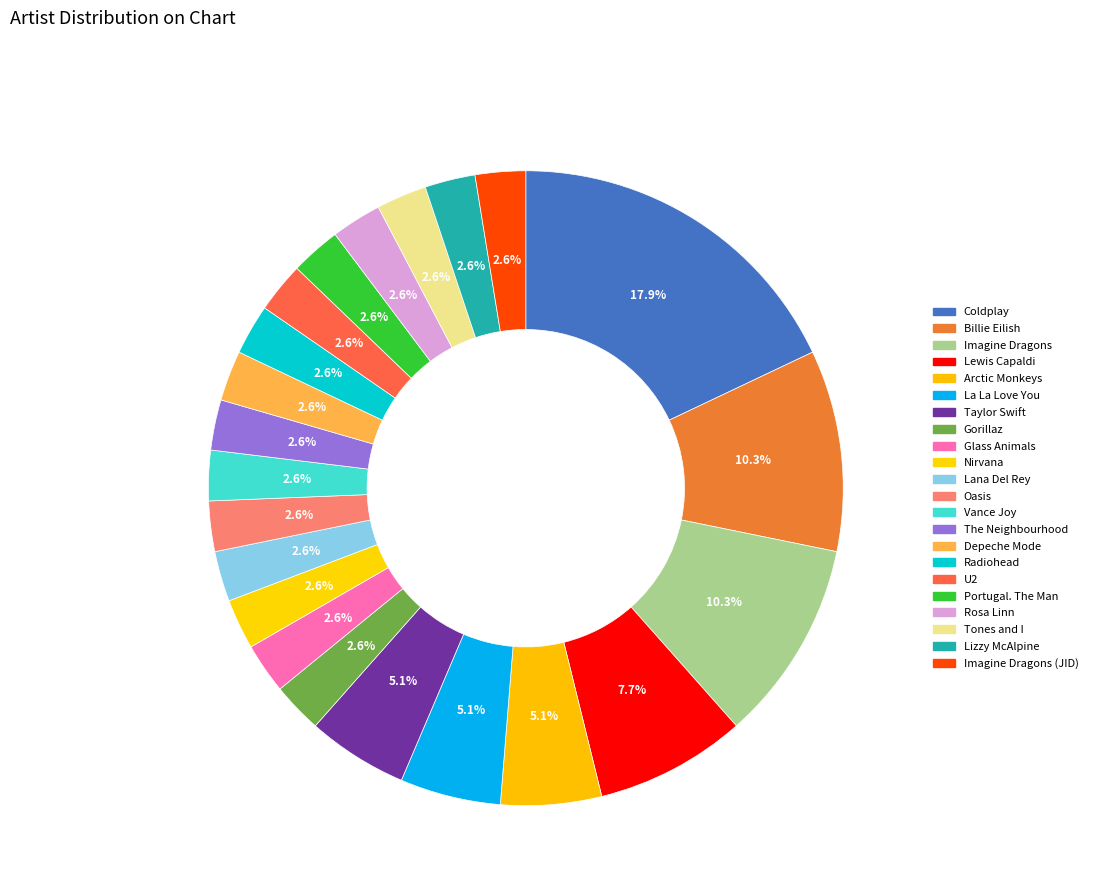

Rank the categories by value from lowest to highest.

Gorillaz, Glass Animals, Nirvana, Lana Del Rey, Oasis, Vance Joy, The Neighbourhood, Depeche Mode, Radiohead, U2, Portugal. The Man, Rosa Linn, Tones and I, Lizzy McAlpine, Imagine Dragons (JID), Arctic Monkeys, La La Love You, Taylor Swift, Lewis Capaldi, Billie Eilish, Imagine Dragons, Coldplay